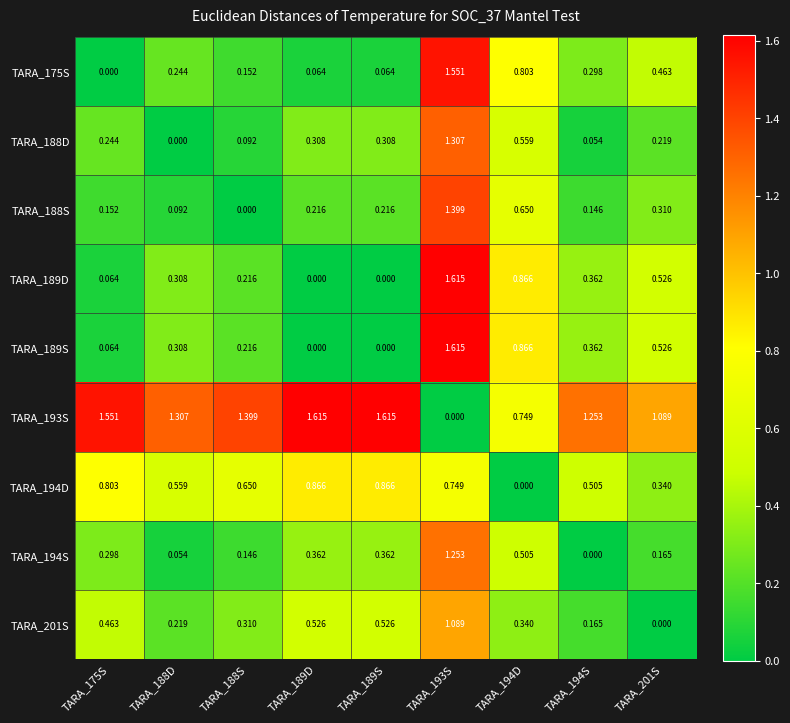

How many data points does each series have?

9